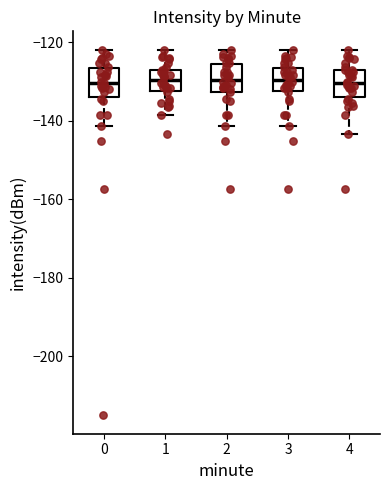

Reading left to right, read every box against the y-axis: the position of its median line, the range the box covers, and the ends of its whiskers. The values are not printed on the chart, so give them approximately, as read against the axis.

0: median -130, box -134 to -126, whiskers -142 to -122
1: median -130, box -132 to -128, whiskers -138 to -122
2: median -130, box -132 to -126, whiskers -142 to -122
3: median -130, box -132 to -126, whiskers -142 to -122
4: median -130, box -134 to -128, whiskers -144 to -122